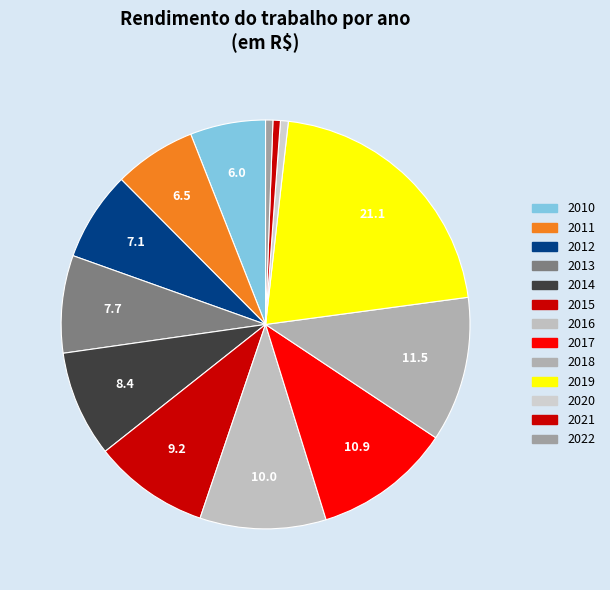

How many segments does this pie chart have?

13